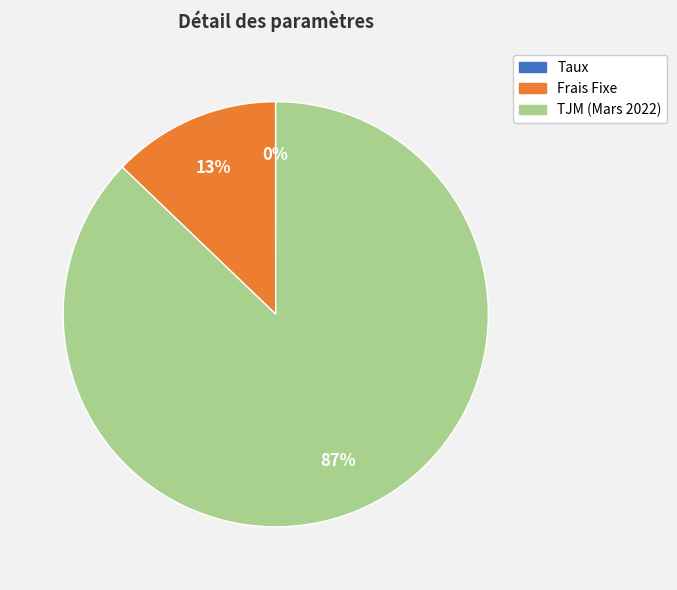

Between TJM (Mars 2022) and Frais Fixe, which is larger?

TJM (Mars 2022)